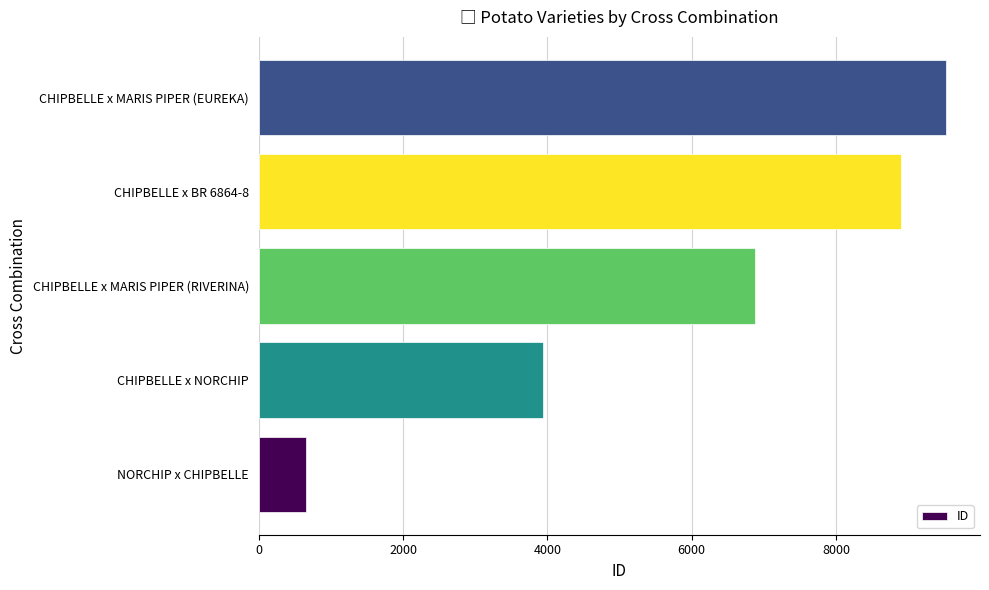

What is the change in value from NORCHIP x CHIPBELLE to CHIPBELLE x MARIS PIPER (RIVERINA)?

+6211